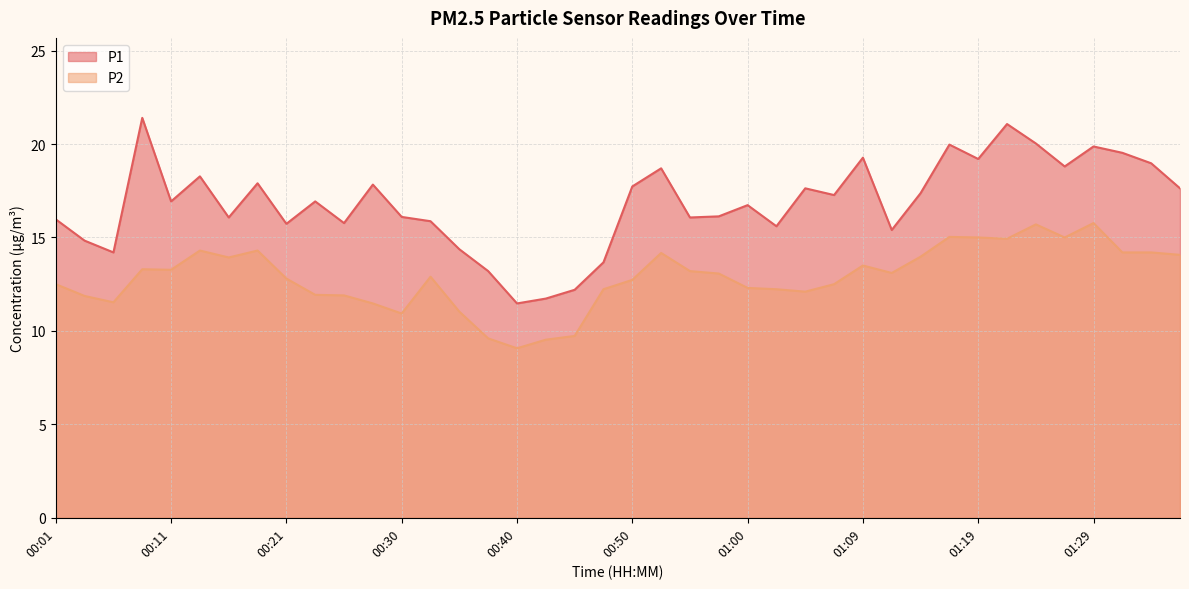

True or false: P2 and P1 intersect in this chart.

False